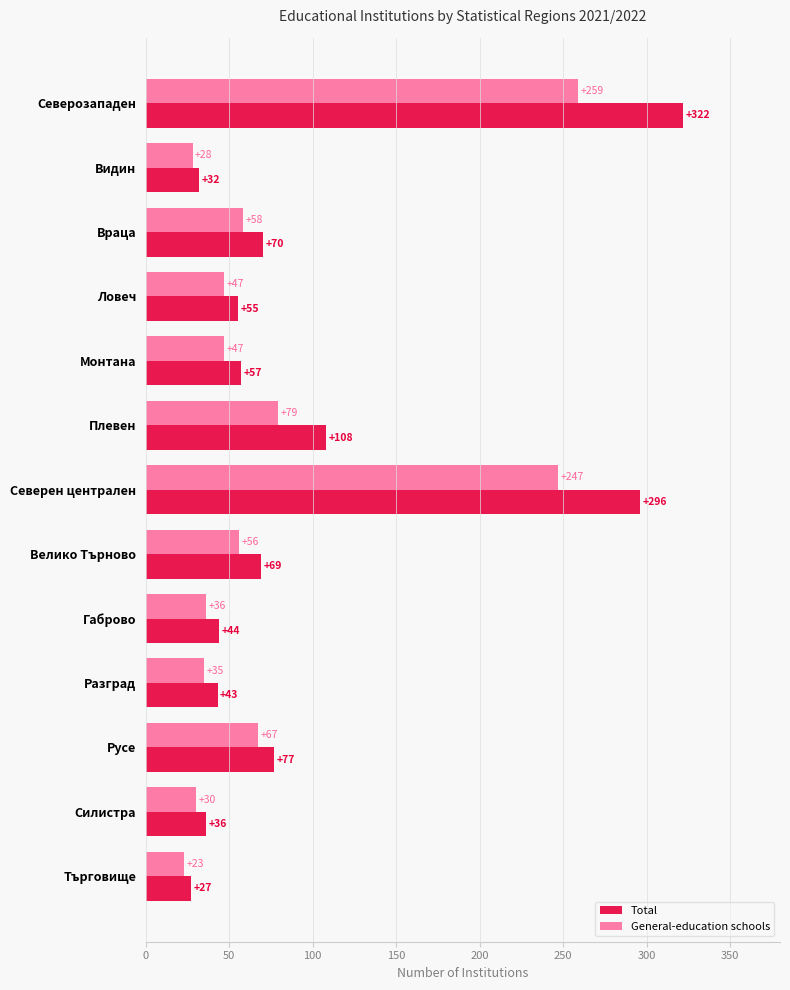

The value of Total at Северозападен is 499. True or false?

False